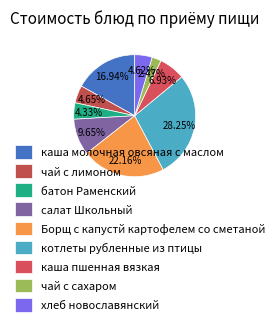

What percentage do котлеты рубленные из птицы and чай с лимоном together represent?

32.9%